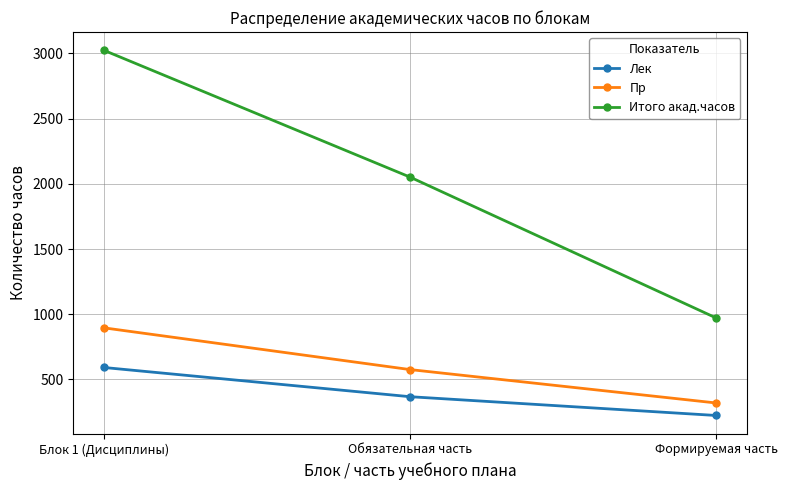

The value of Лек at Формируемая часть is 224. True or false?

True